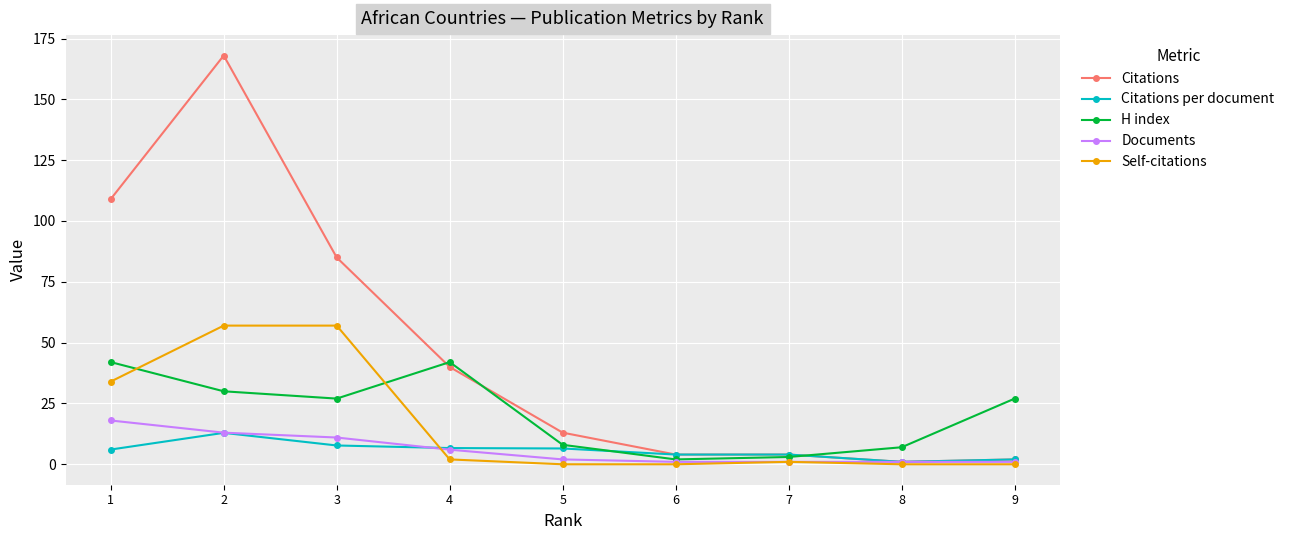

True or false: Self-citations has more than 0 points higher than both neighbors.

True